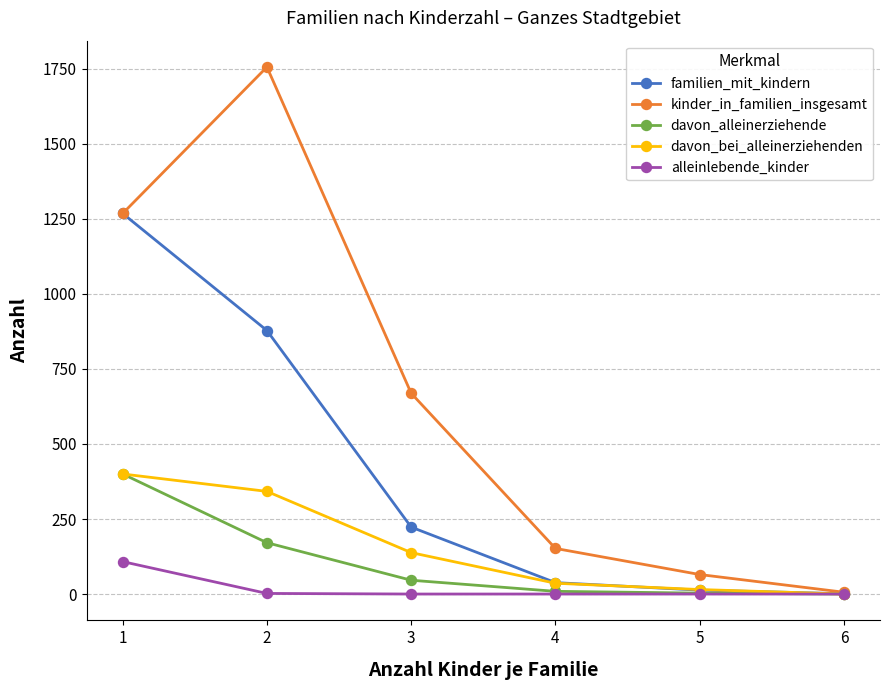

What are all the series names shown in the legend?

familien_mit_kindern, kinder_in_familien_insgesamt, davon_alleinerziehende, davon_bei_alleinerziehenden, alleinlebende_kinder